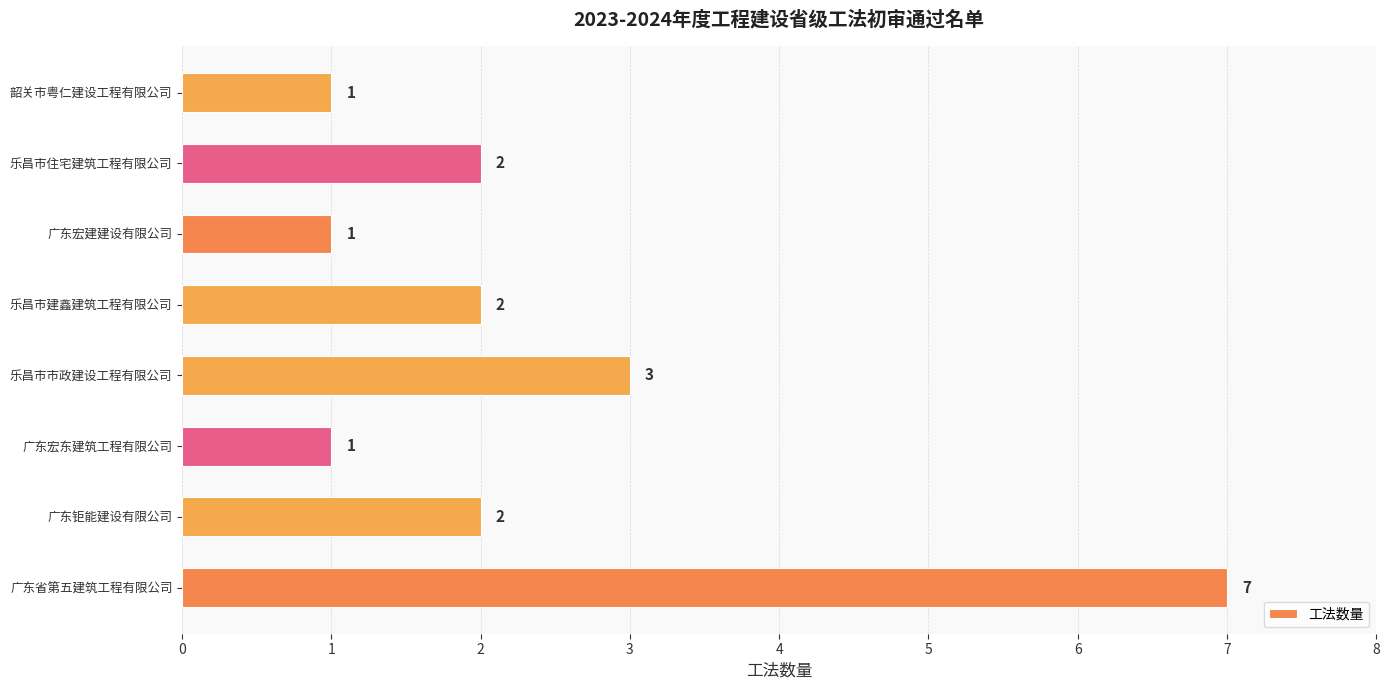

True or false: the data shows 4 at 乐昌市市政建设工程有限公司.

False